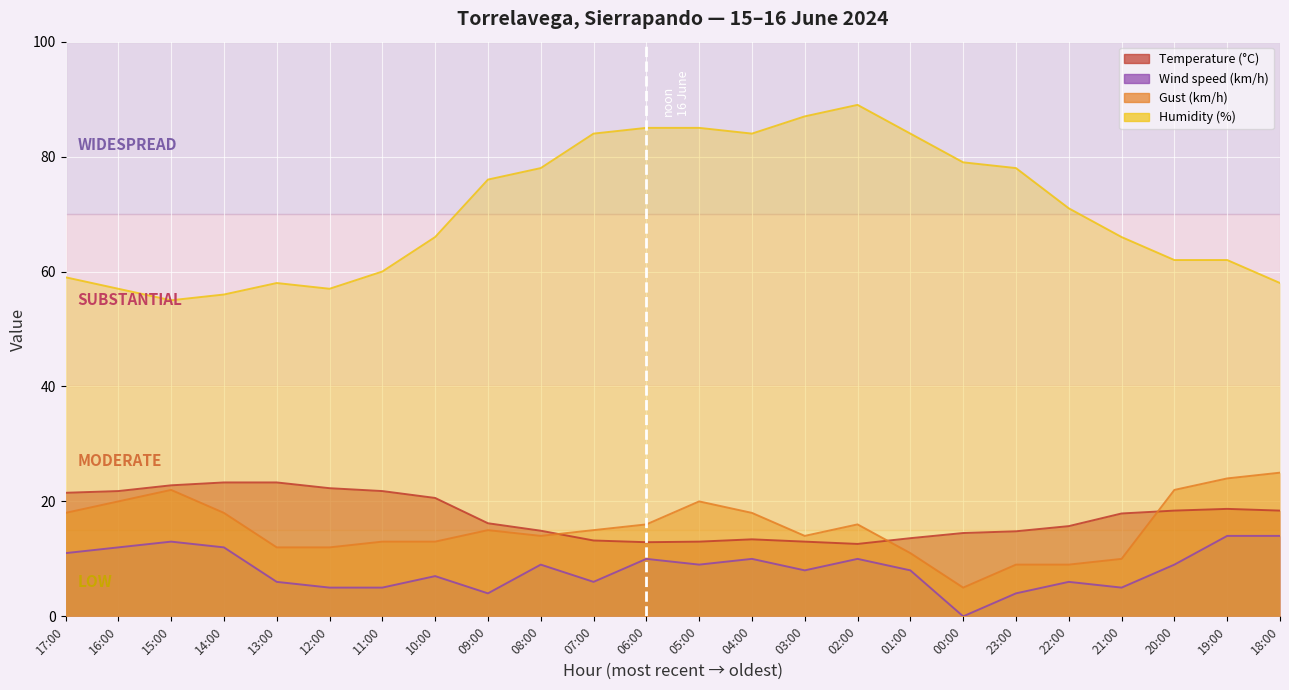

What is the label of the 17th point from the right?

10:00